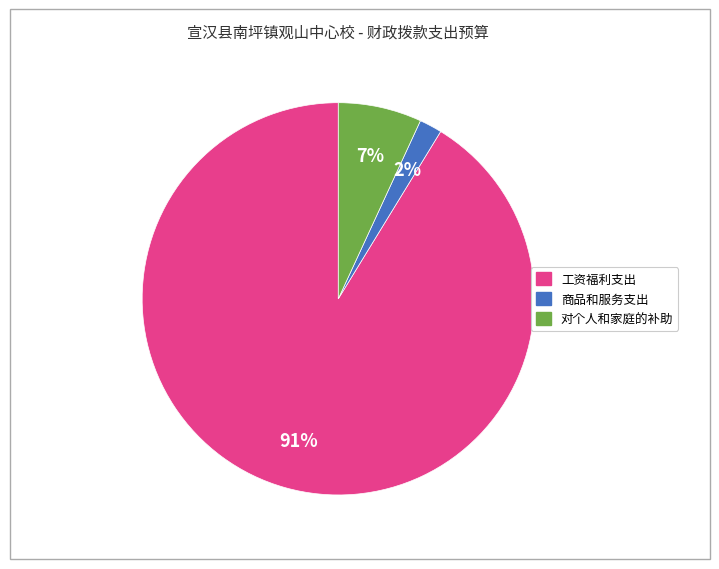

How many segments does this pie chart have?

3